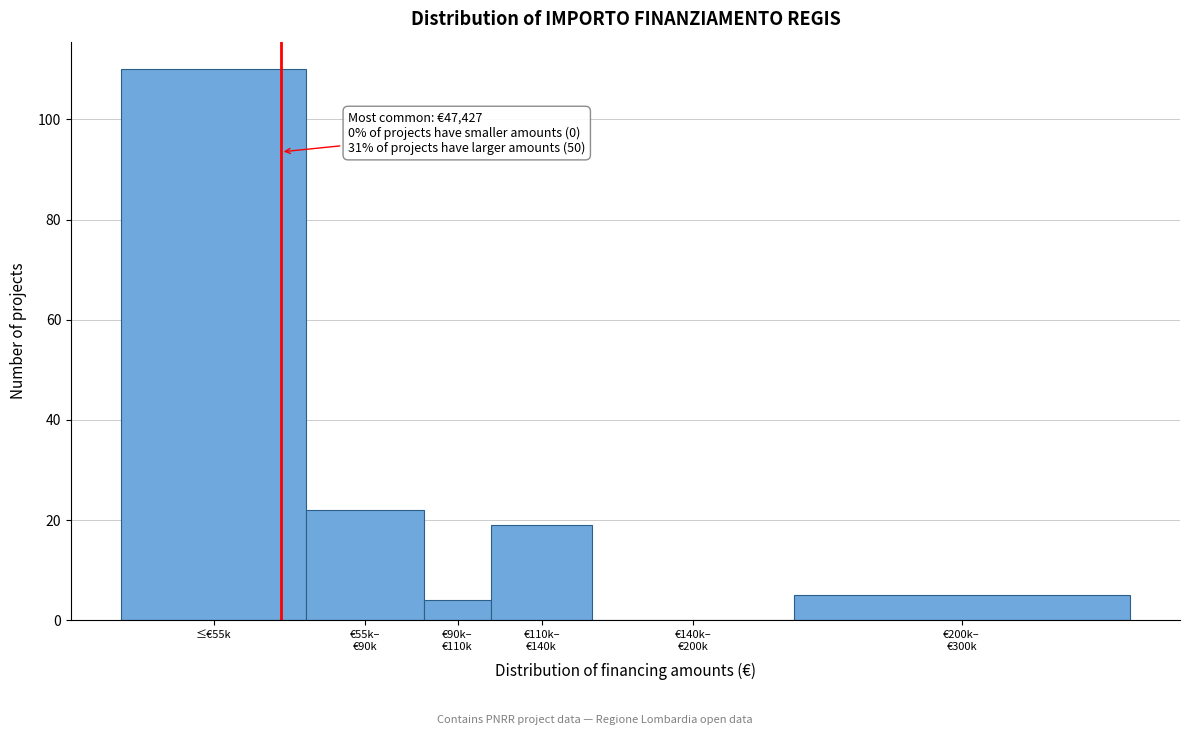

What is the sum of all values?

160